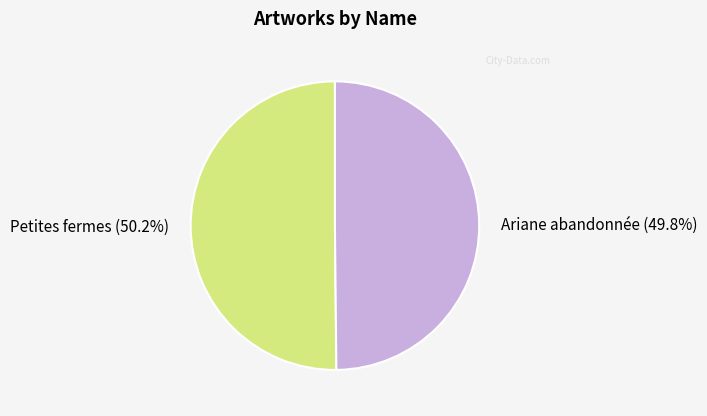

What portion of the pie excludes Petites fermes?

49.8%